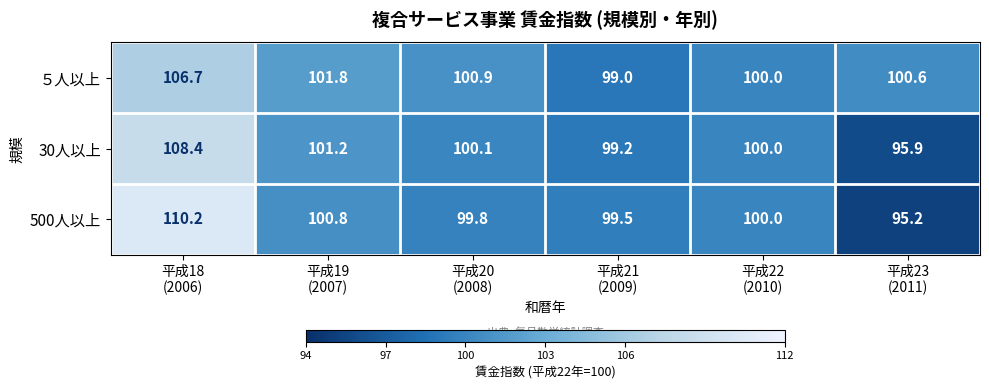

What is the spread (max minus min) of values at 平成18
(2006)?

3.5